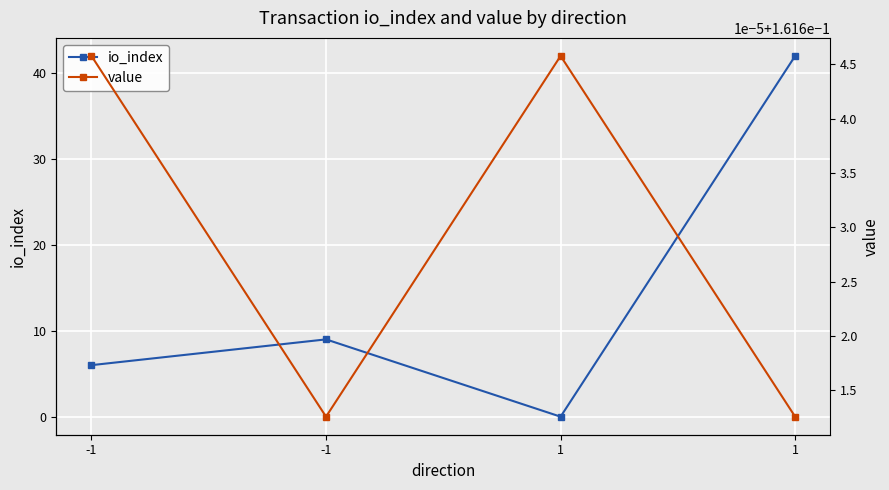

What is the value of the value point at the 4th from the left?

0.2